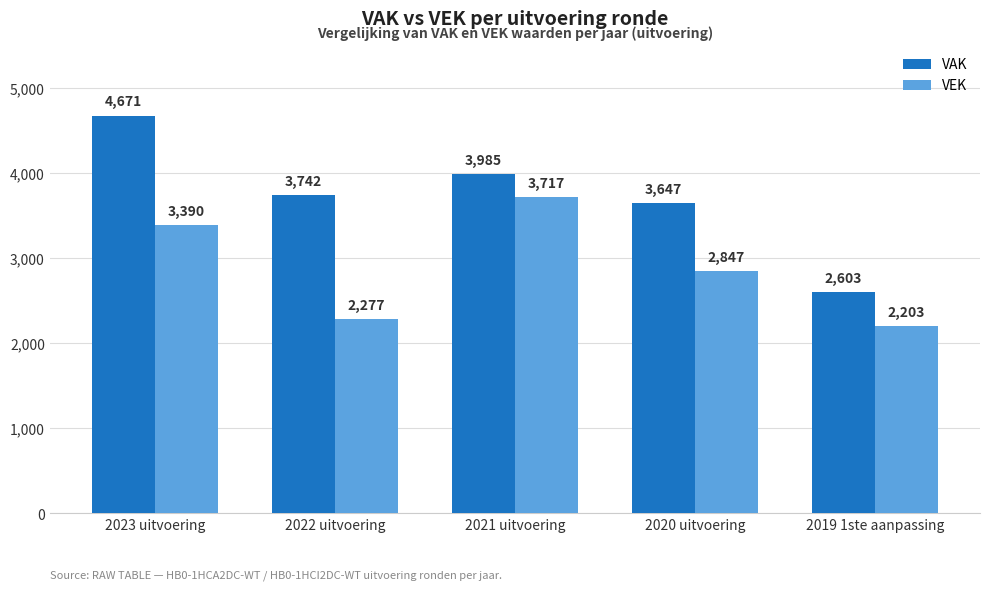

Reading left to right, list all the values displayed in this chart.

VAK: 2023 uitvoering=4671	2022 uitvoering=3742	2021 uitvoering=3985	2020 uitvoering=3647	2019 1ste aanpassing=2603
VEK: 2023 uitvoering=3390	2022 uitvoering=2277	2021 uitvoering=3717	2020 uitvoering=2847	2019 1ste aanpassing=2203